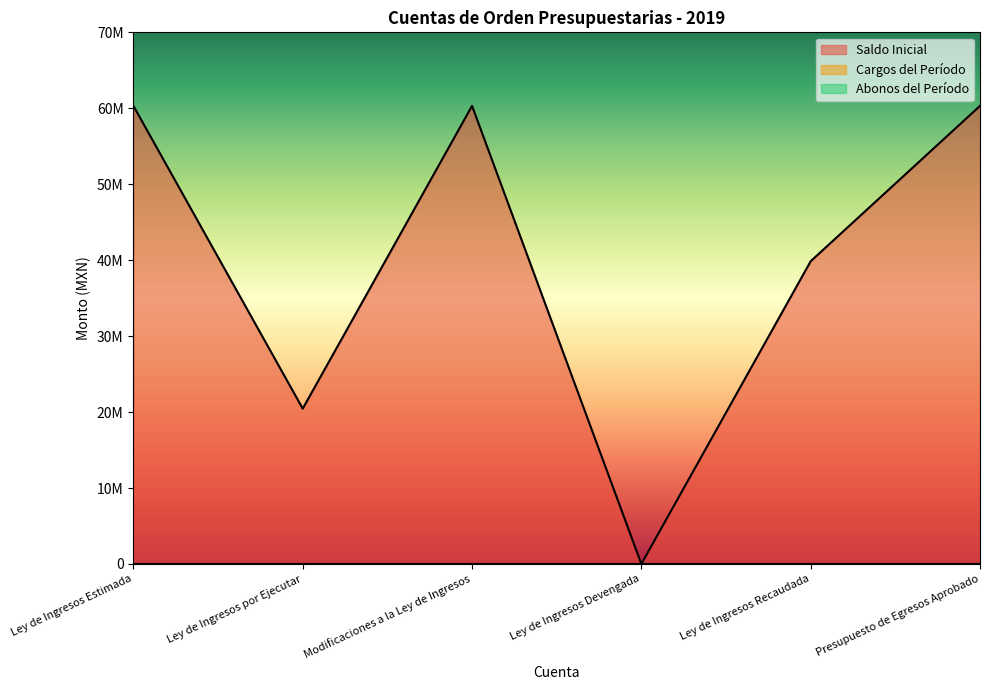

Where does the Saldo Inicial series first go above 60315913?

Ley de Ingresos Estimada